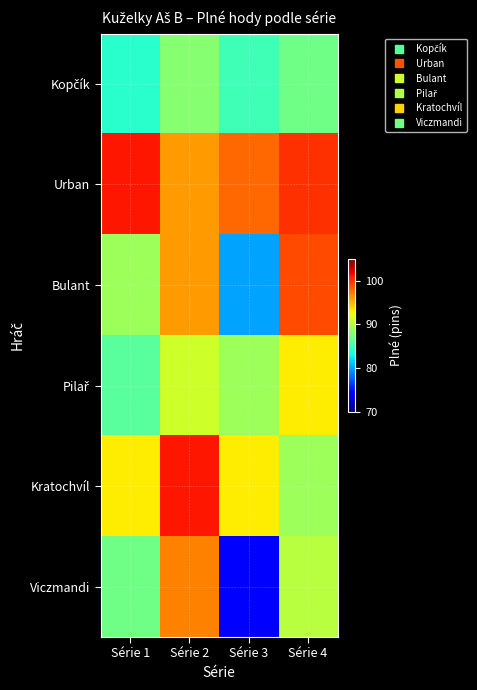

Which series has the widest spread of values?

Viczmandi